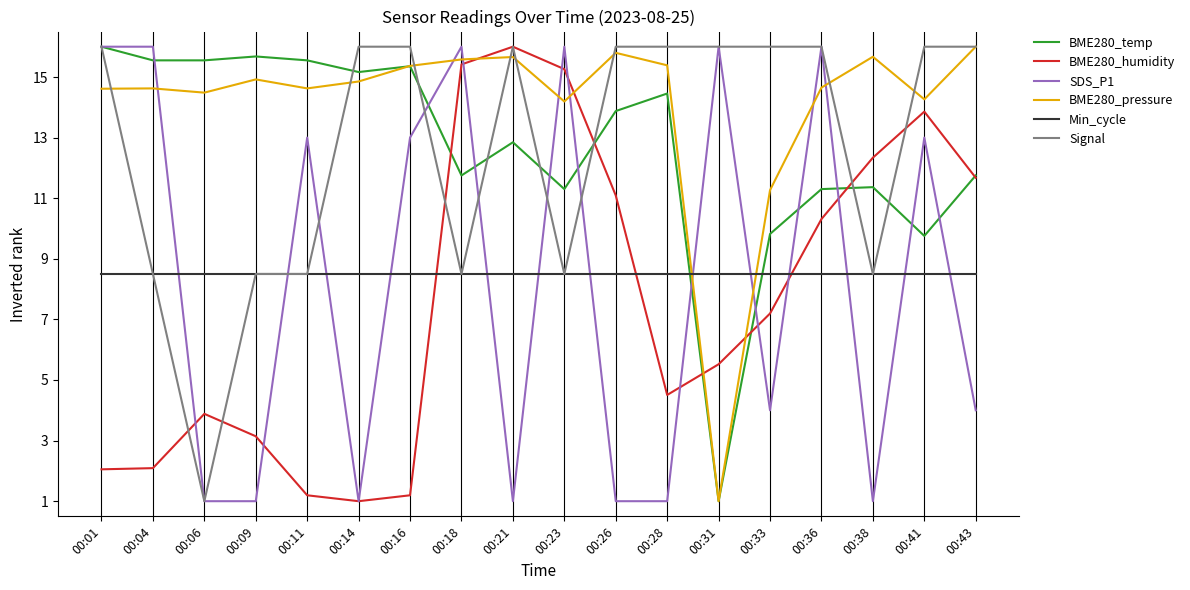

Is the value of BME280_humidity at 00:43 greater than the value of BME280_pressure at 00:04?

No